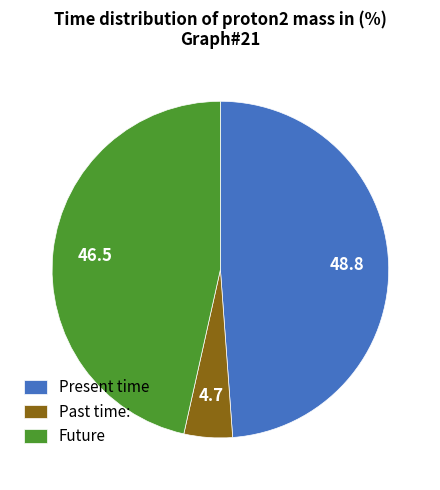

Approximately how many times larger is the value at Present time compared to Past time:?

10.5